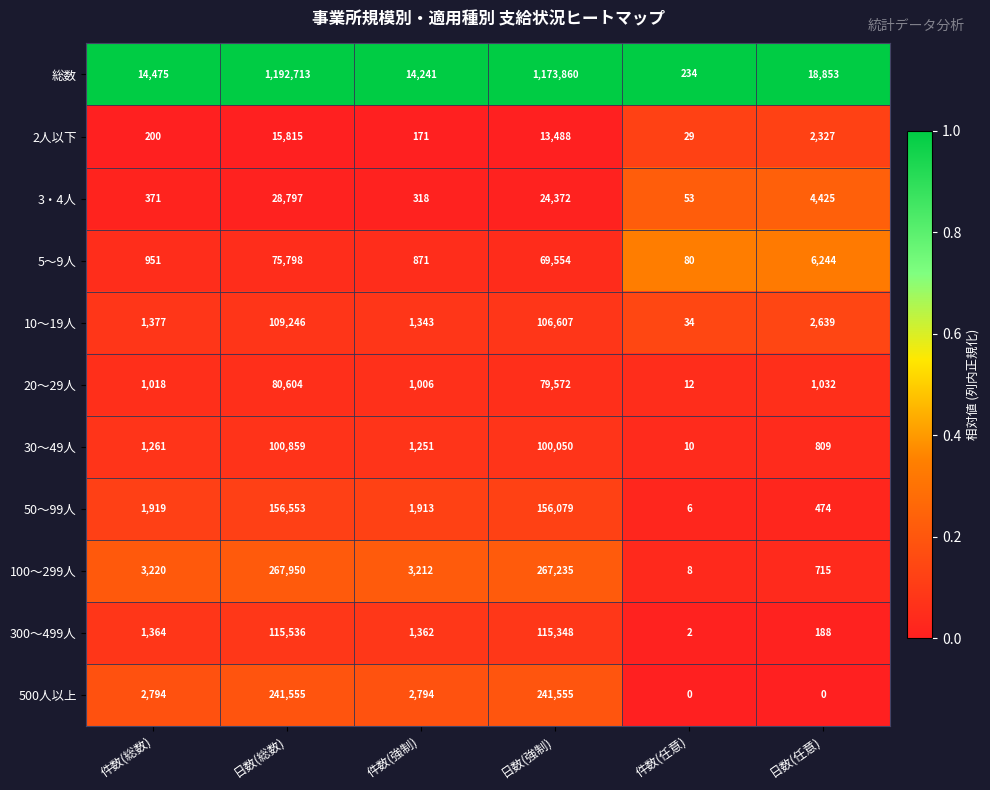

The 500人以上 series shows 161999 at 日数(任意). True or false?

False